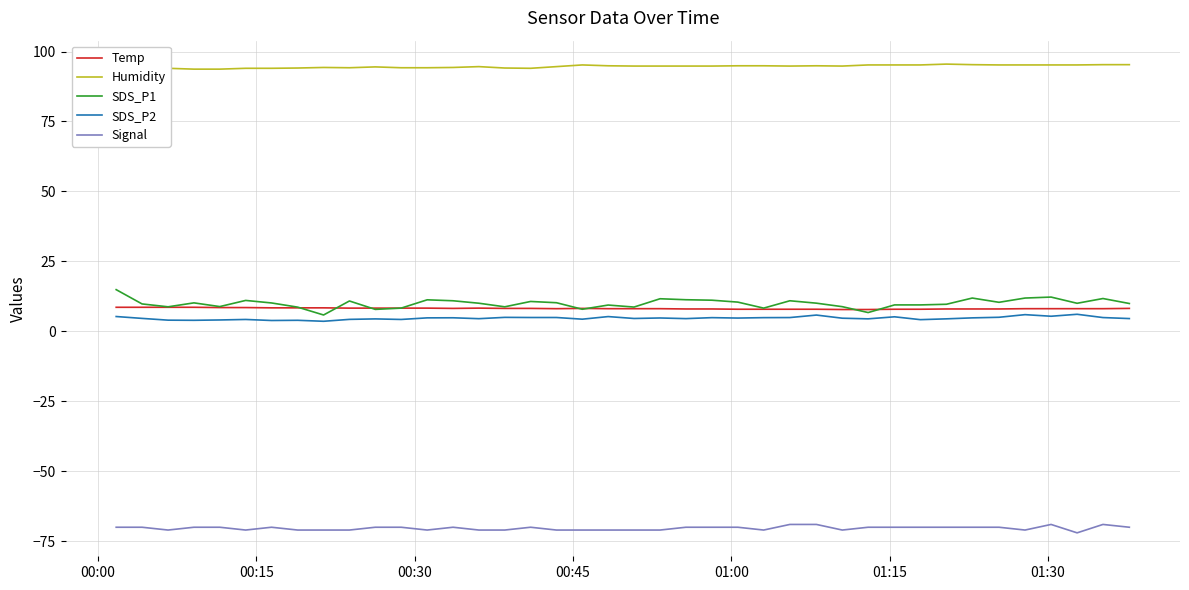

Rank the series by their maximum value, from lowest to highest.

Signal, SDS_P2, Temp, SDS_P1, Humidity